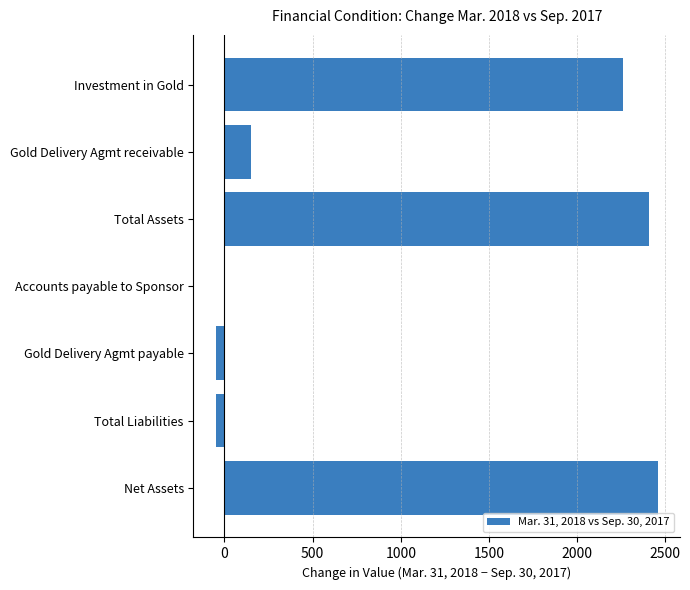

What is the greatest value displayed?

2458